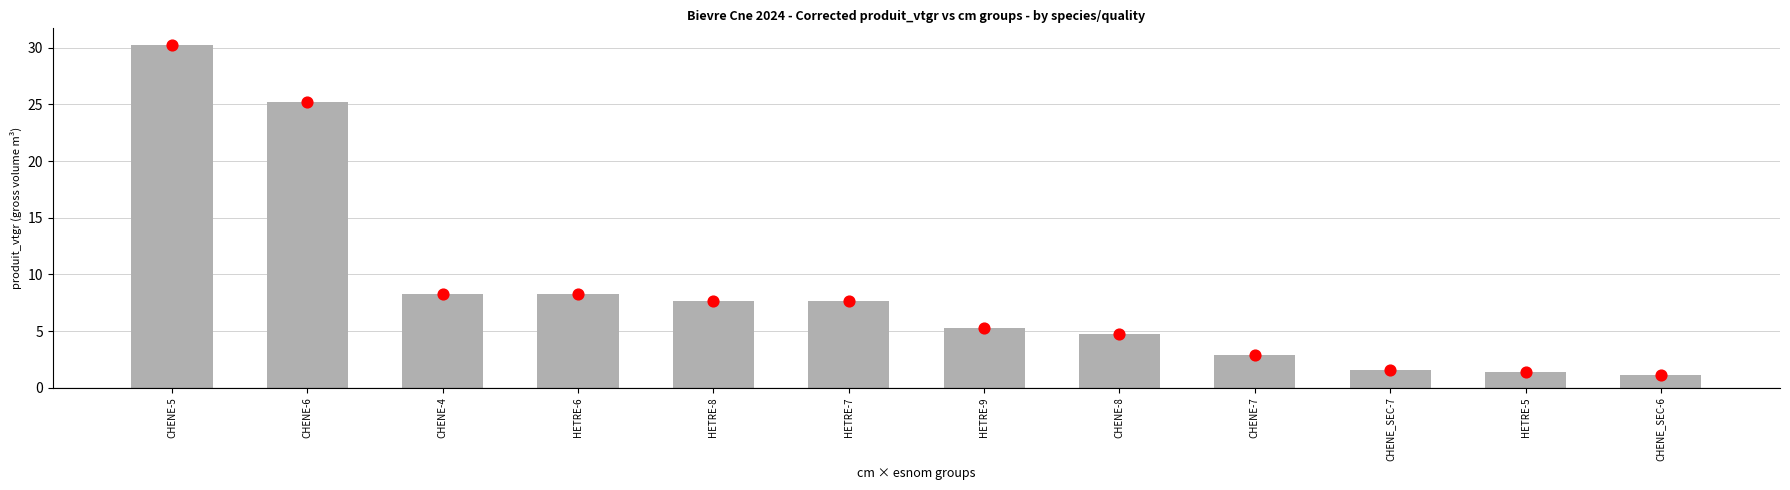

At how many categories does at least one series exceed 7?

6